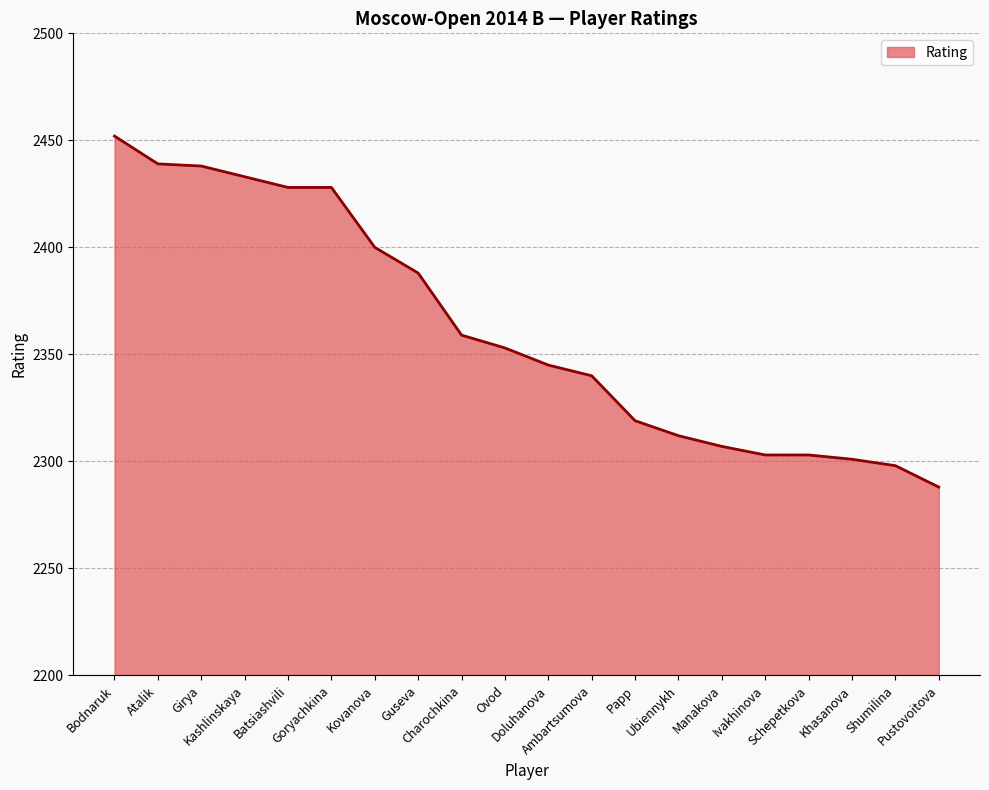

The value at Bodnaruk is 2452. True or false?

True